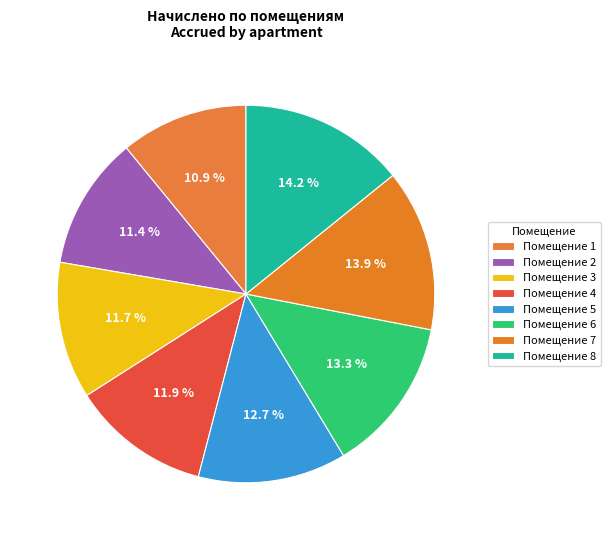

Rank the categories by value from highest to lowest.

8, 7, 6, 5, 4, 3, 2, 1